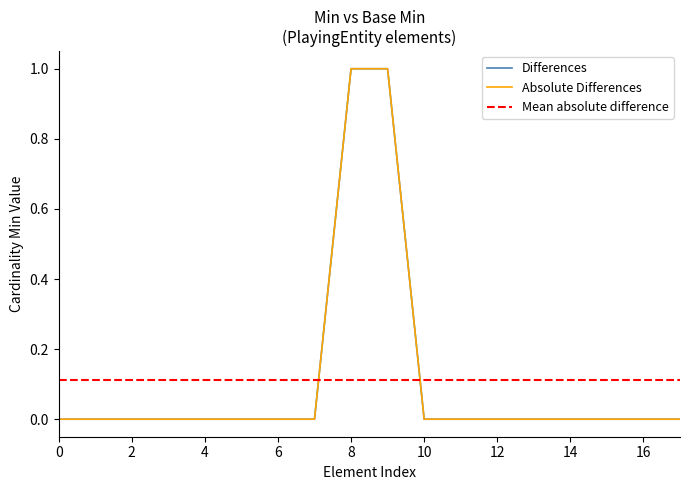

What is the difference between the maximum and minimum values in the Min series?

1